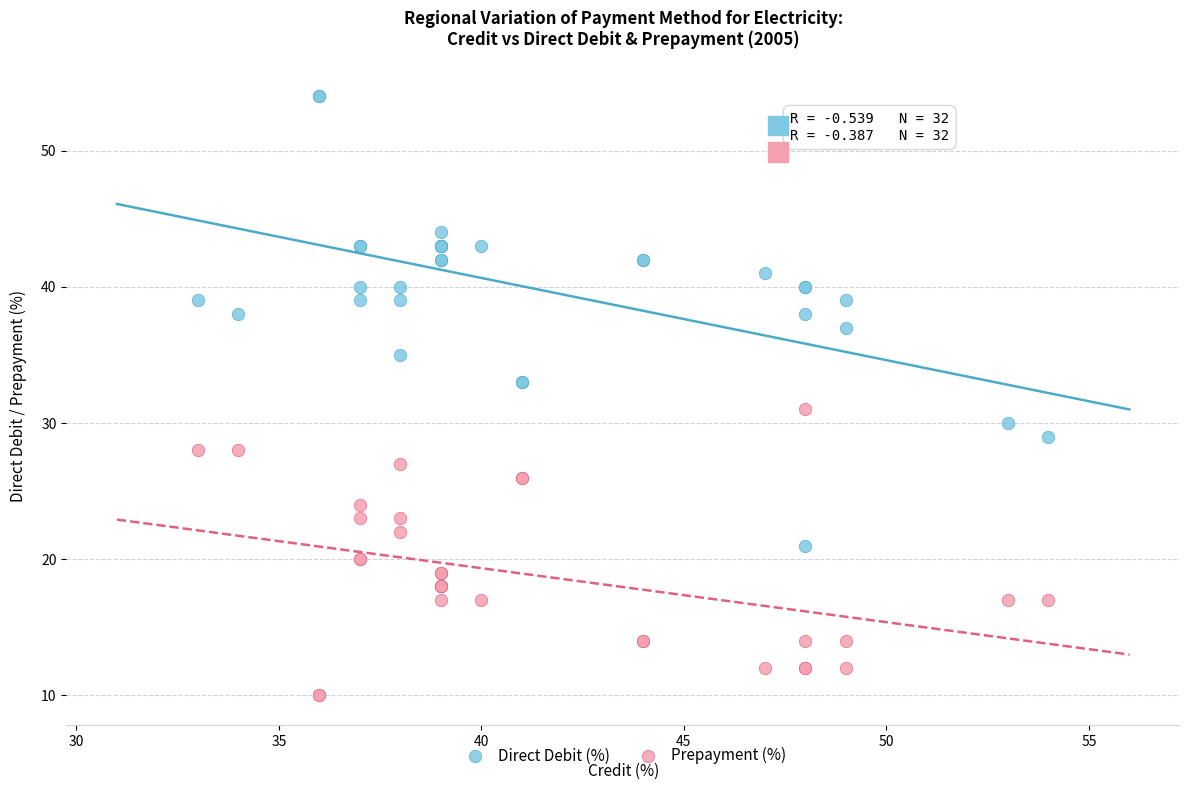

Which series has the largest Y range (max minus min)?

Direct Debit (%)